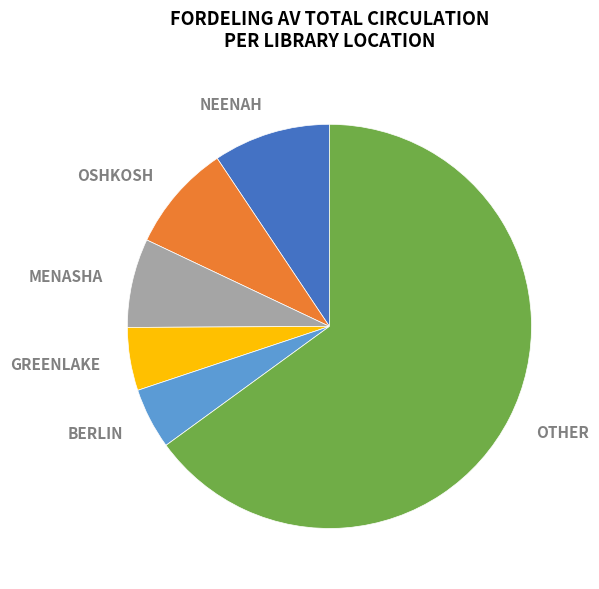

What percentage is the GREENLAKE slice, to the nearest percent?

5%